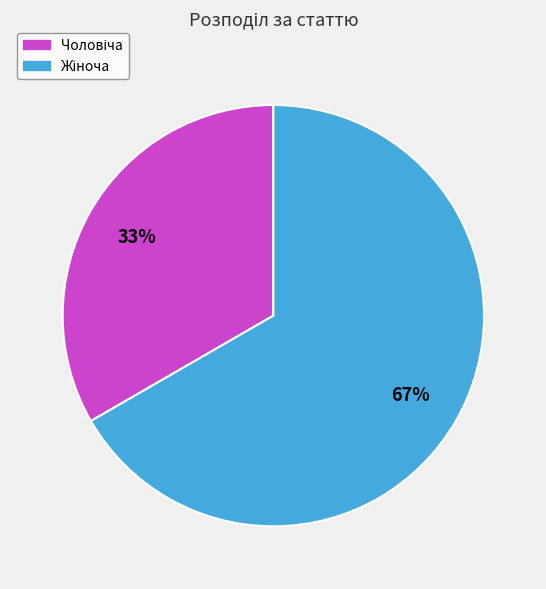

Is there a majority slice in this chart?

Yes